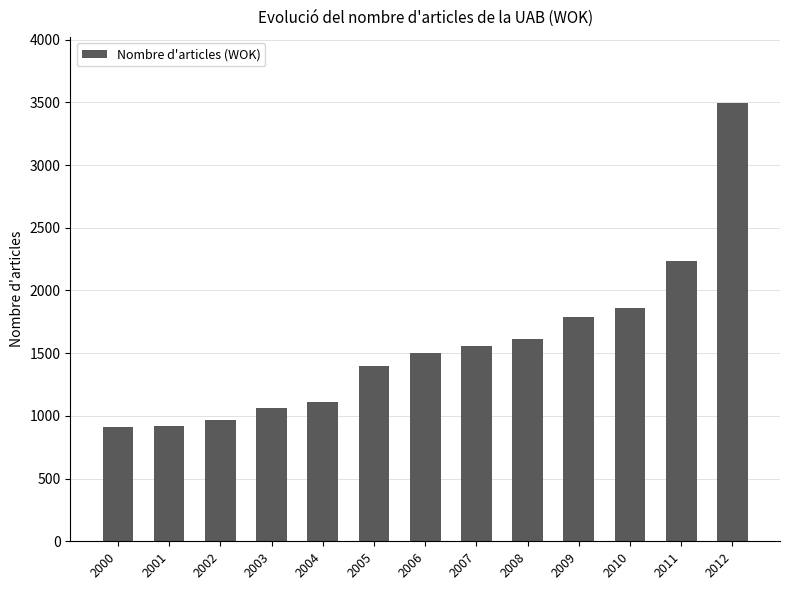

What is the sum of the values at 2000 and 2003?

1968